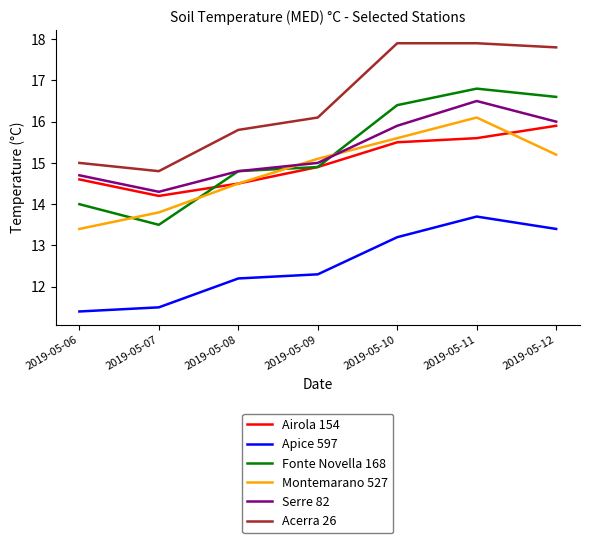

At which label does Apice 597 first exceed 12?

2019-05-08